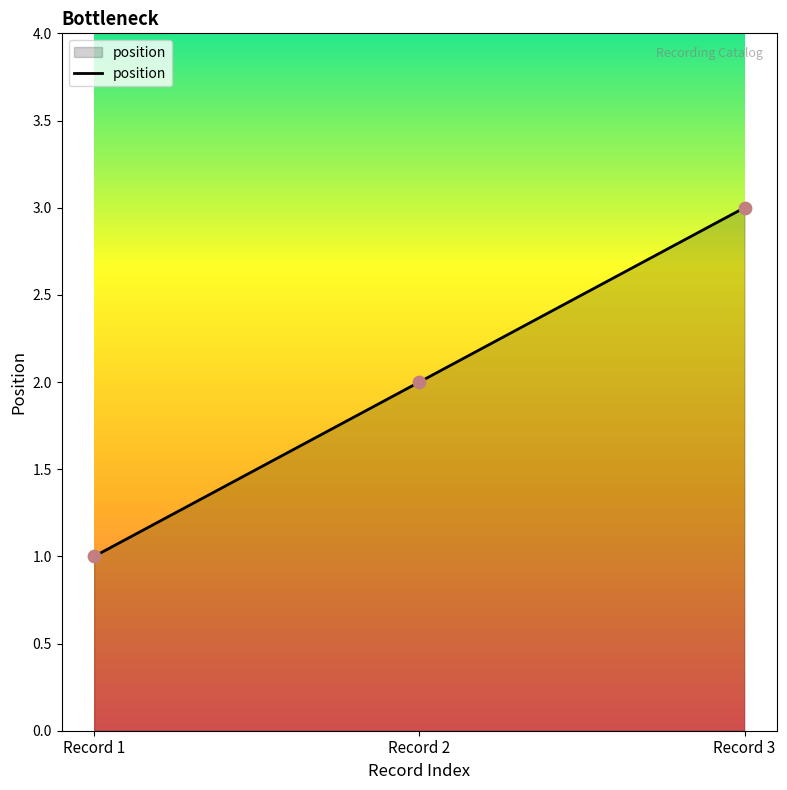

Approximately how many times larger is the value at Record 3 compared to Record 2?

1.5